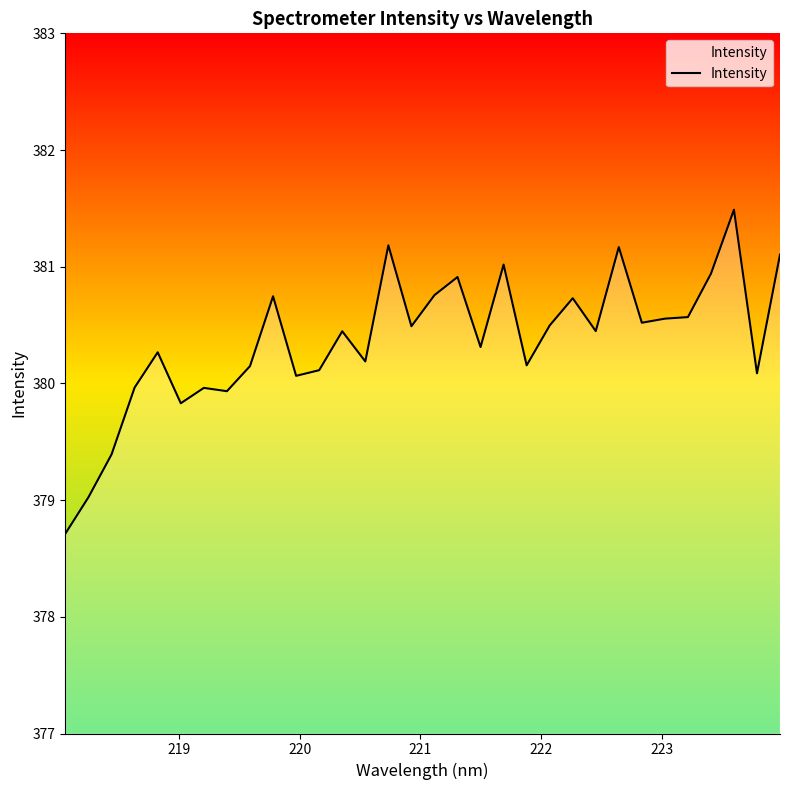

What is the difference between the maximum and minimum values?

2.8